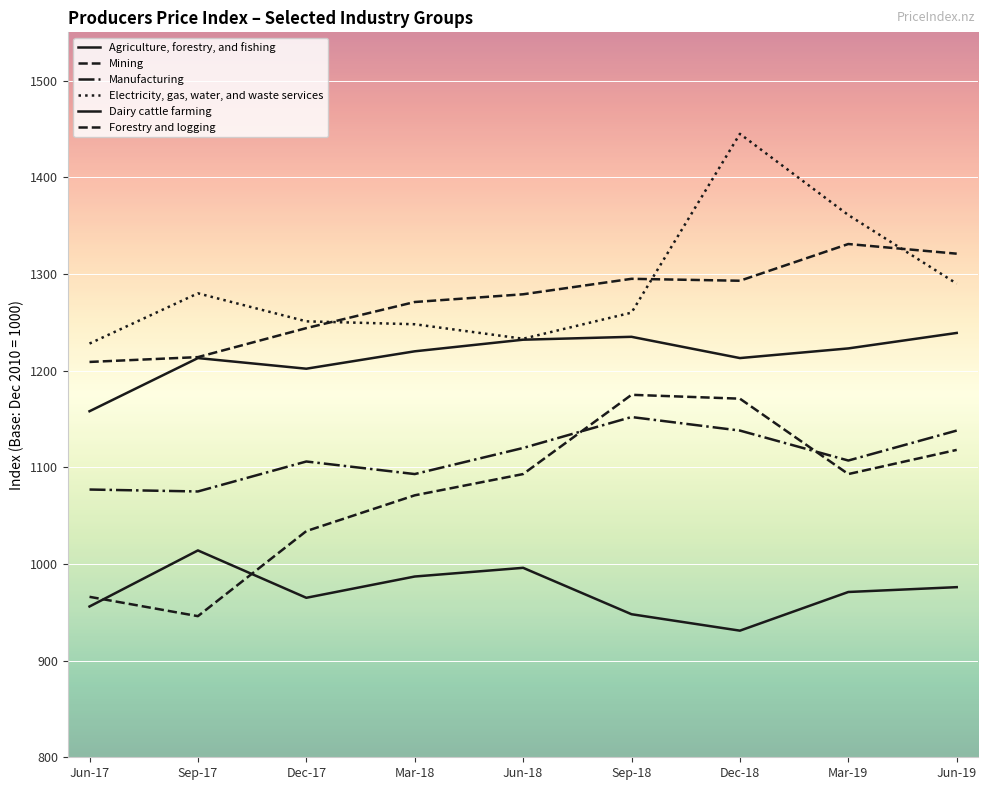

Is this an area chart (filled region under the line)?

No